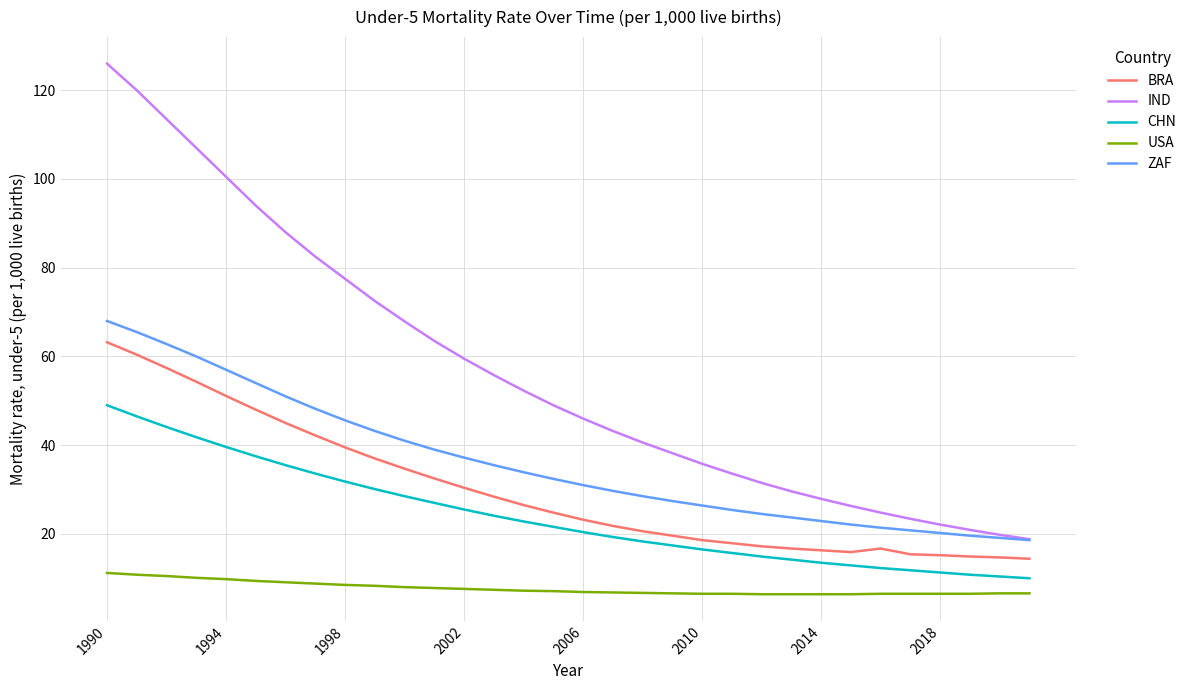

Which series has the largest range (max minus min)?

IND